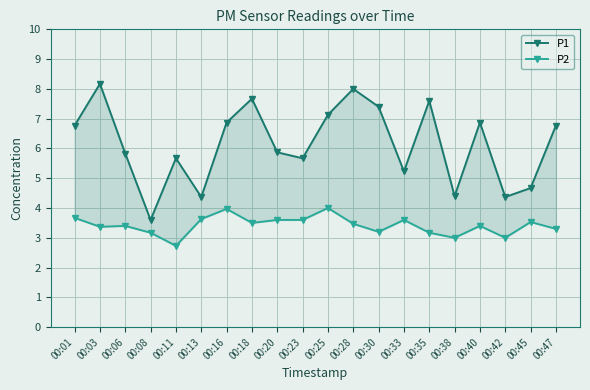

In P2, how many points are lower than both neighbors (excluding endpoints)?

6